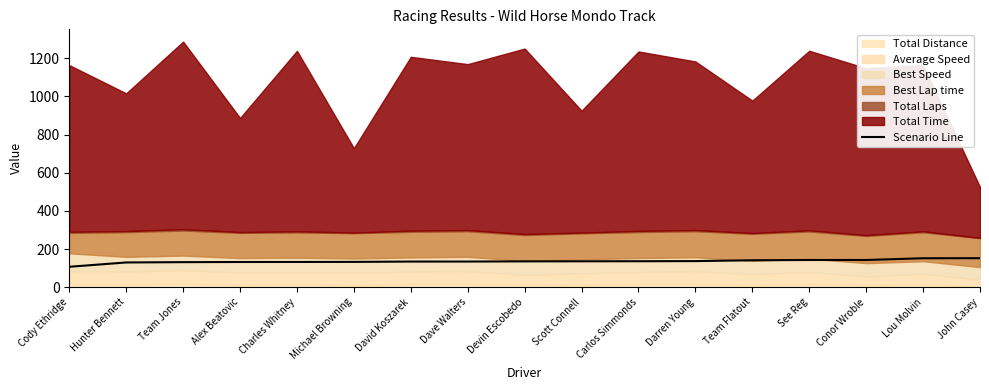

What is the approximate value at Team Jones?

131.3